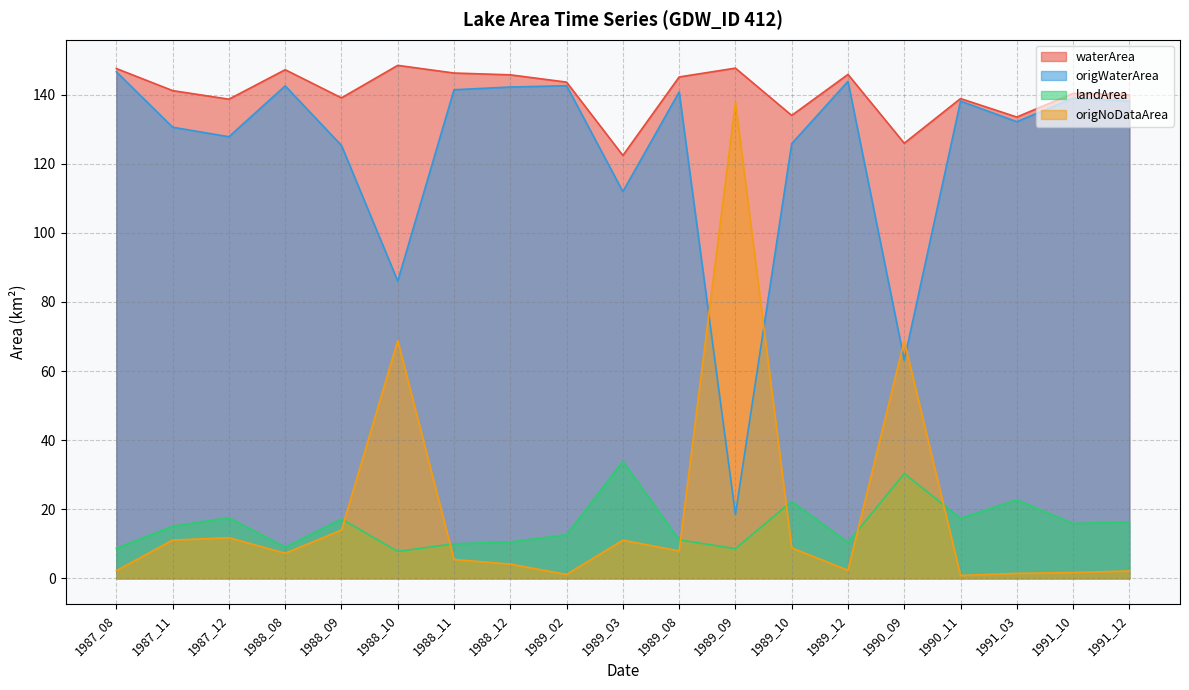

What is the sum of all landArea values?

297.4